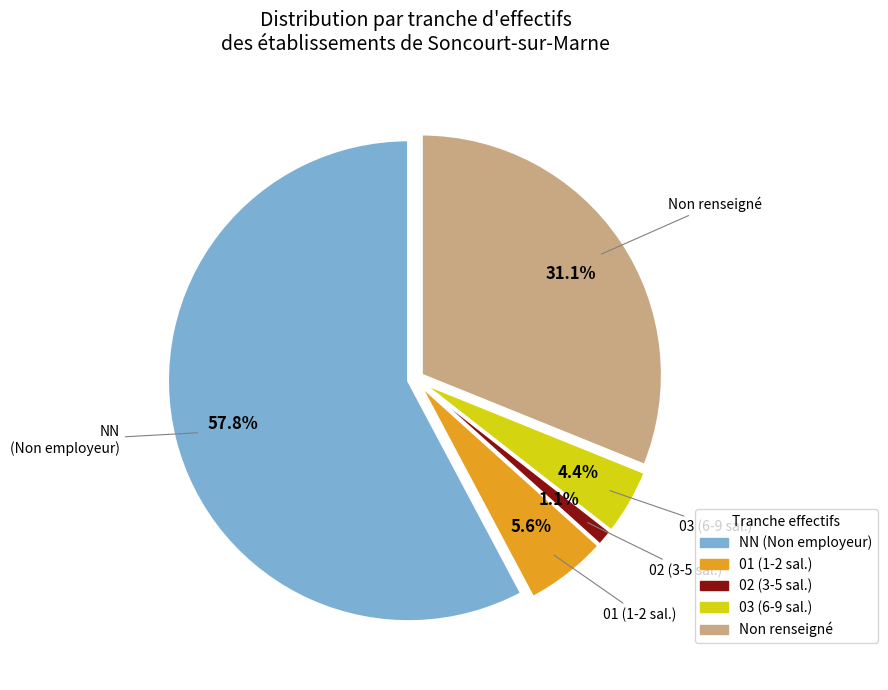

How many segments does this pie chart have?

5